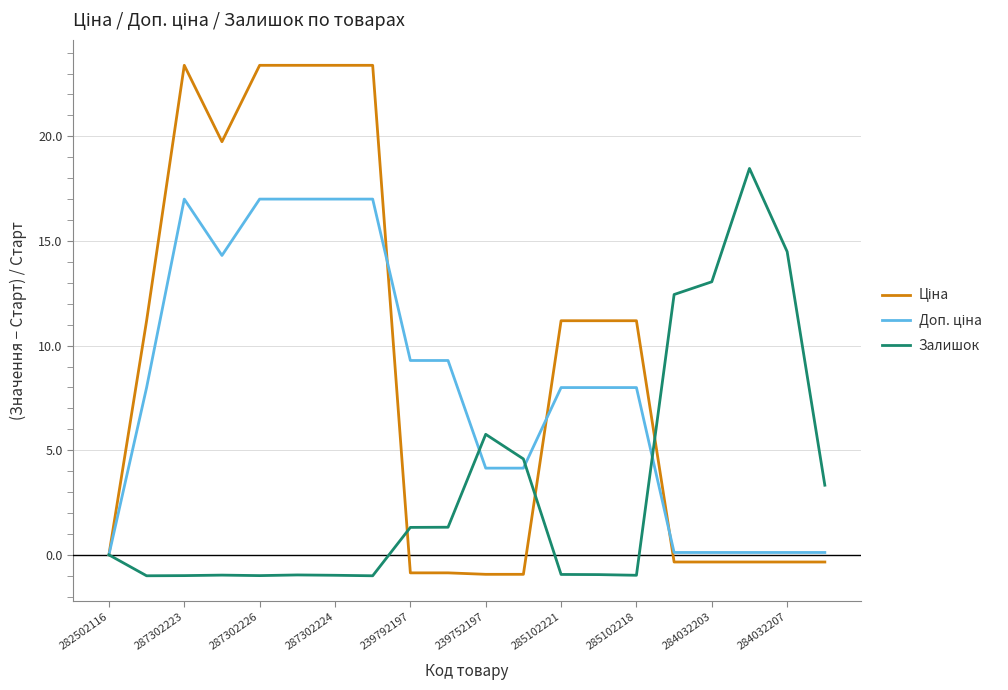

What is the minimum value shown in the chart?

-1.0